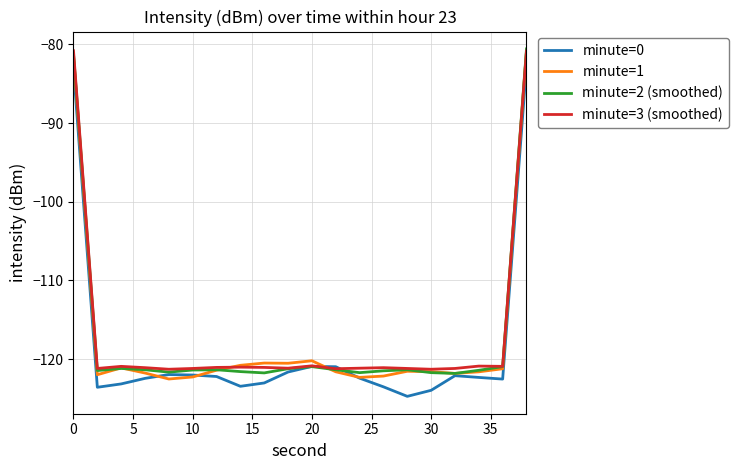

What is the maximum value for minute=1?

-80.8